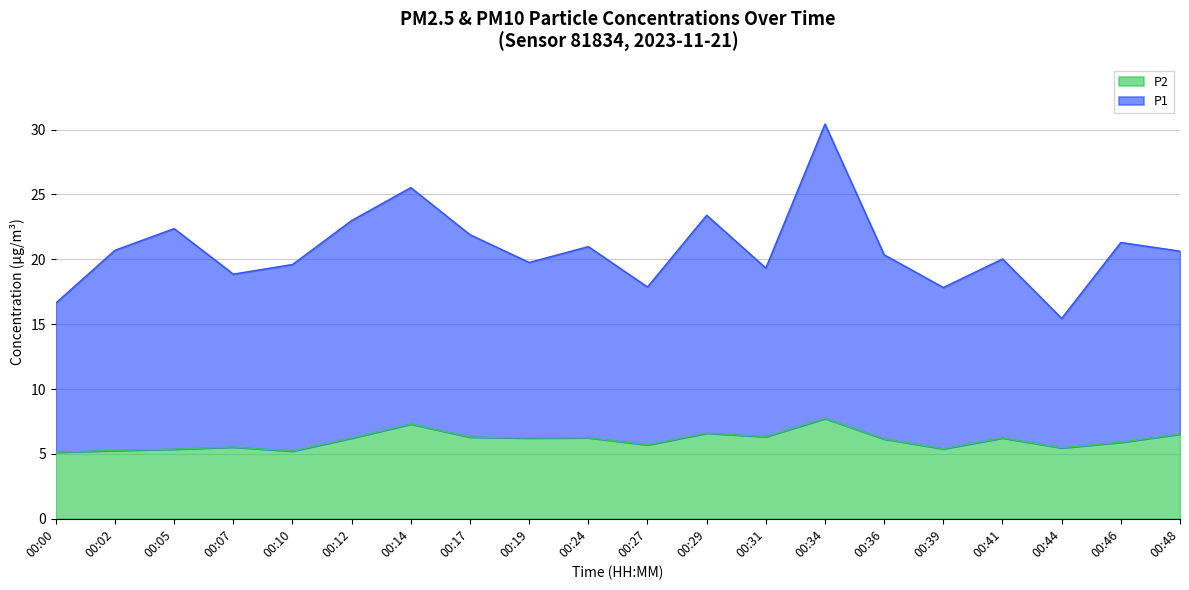

Which series changed the most between 00:14 and 00:31?

P1